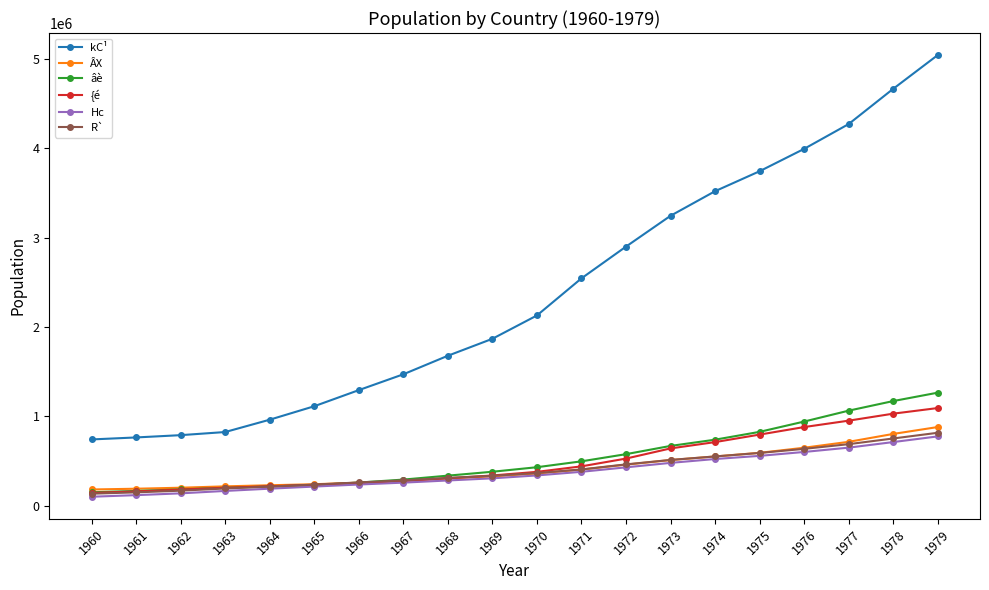

Which series has the largest total across all categories?

kC¹